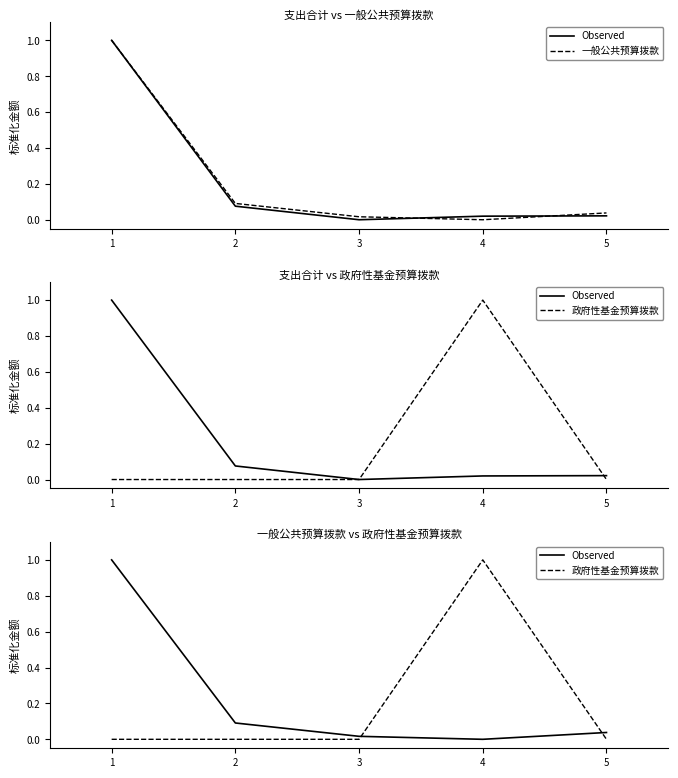

How many times do 政府性基金预算拨款 and 一般公共预算拨款 cross each other?

2